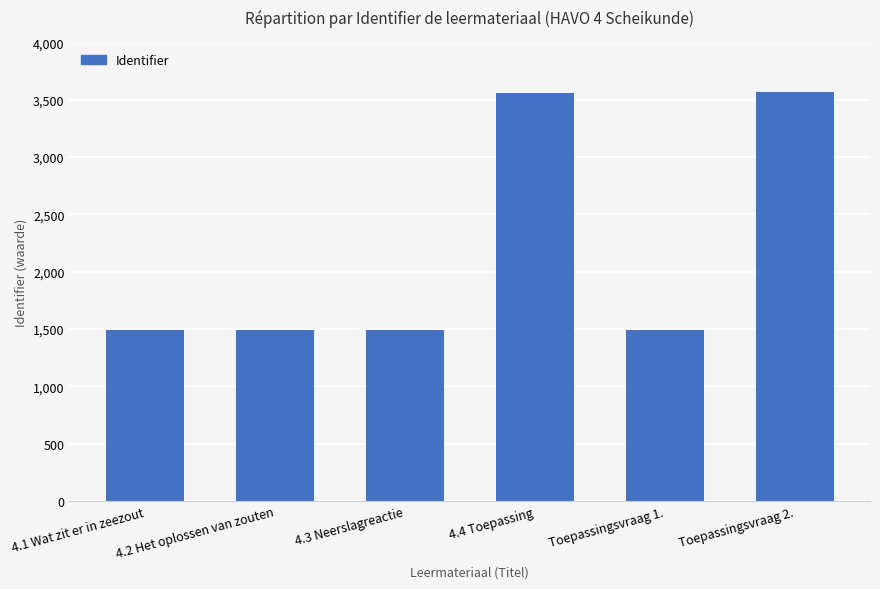

Is it true that the value at 4.2 Het oplossen van zouten is 1492083?

True